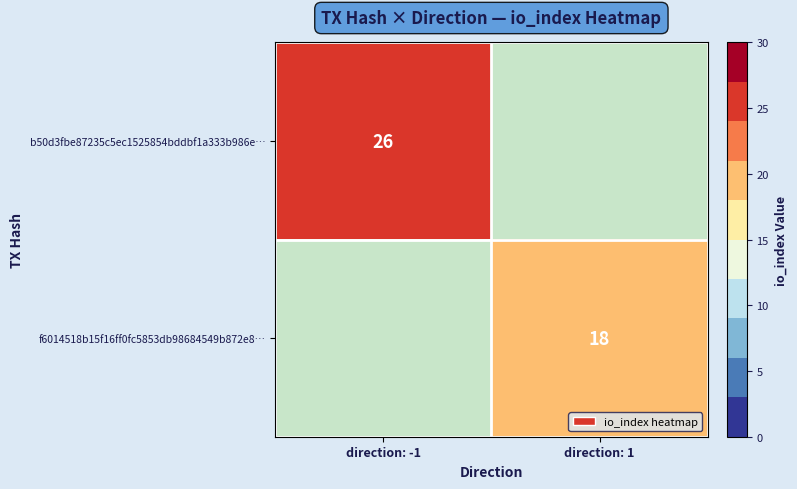

Is it true that b50d3fbe87235c5ec1525854bddbf1a333b986e… equals 10 at direction: -1?

False